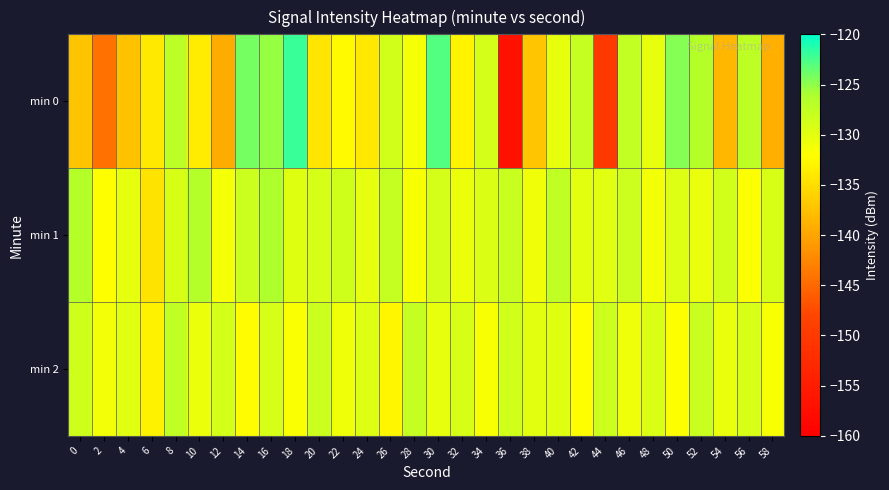

Which series has the widest spread of values?

min 0